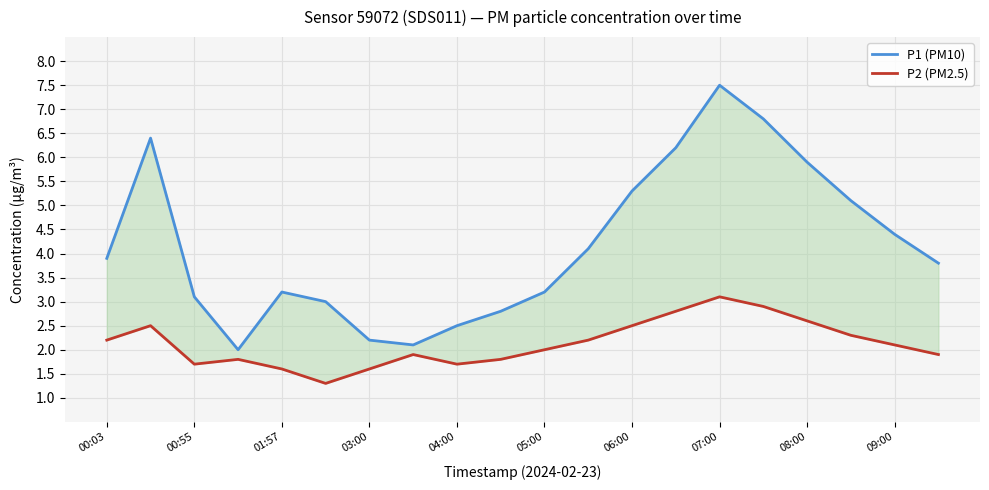

Where is P2 (PM2.5) nearest to the value 2?

05:00